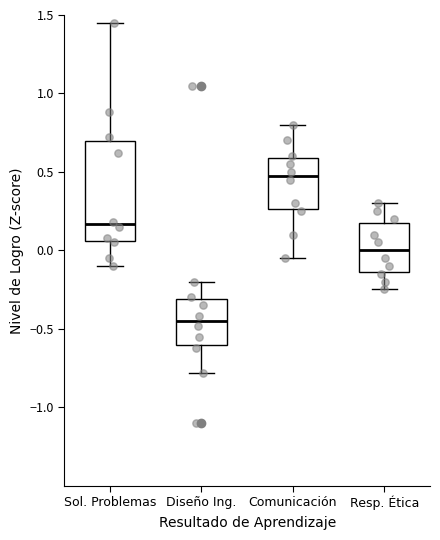

Reading left to right, read every box against the y-axis: the position of its median line, the range the box covers, and the ends of its whiskers. The values are not printed on the chart, so give them approximately, as read against the axis.

Sol. Problemas: median 0.15, box 0.05 to 0.70, whiskers -0.10 to 1.45
Diseño Ing.: median -0.45, box -0.60 to -0.30, whiskers -0.80 to -0.20
Comunicación: median 0.50, box 0.25 to 0.60, whiskers -0.05 to 0.80
Resp. Ética: median 0.00, box -0.15 to 0.20, whiskers -0.25 to 0.30